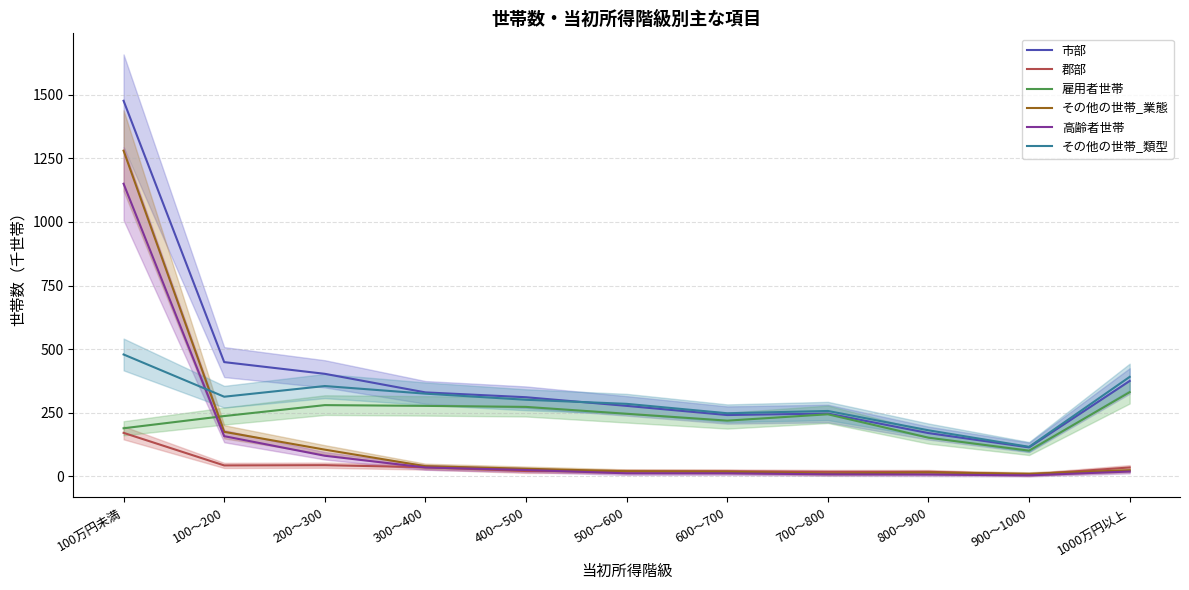

Reading left to right, what are all the values shown in this chart?

市部: 100万円未満=1476	100～200=449	200～300=403	300～400=330	400～500=311	500～600=277	600～700=241	700～800=247	800～900=170	900～1000=114	1000万円以上=375
郡部: 100万円未満=171	100～200=43	200～300=44	300～400=36	400～500=21	500～600=20	600～700=20	700～800=18	800～900=18	900～1000=7	1000万円以上=35
雇用者世帯: 100万円未満=189	100～200=237	200～300=280	300～400=277	400～500=273	500～600=246	600～700=219	700～800=244	800～900=152	900～1000=101	1000万円以上=331
その他の世帯_業態: 100万円未満=1280	100～200=175	200～300=105	300～400=40	400～500=30	500～600=20	600～700=18	700～800=11	800～900=15	900～1000=10	1000万円以上=24
高齢者世帯: 100万円未満=1150	100～200=158	200～300=81	300～400=35	400～500=25	500～600=12	600～700=12	700～800=8	800～900=7	900～1000=4	1000万円以上=19
その他の世帯_類型: 100万円未満=479	100～200=313	200～300=355	300～400=325	400～500=301	500～600=285	600～700=248	700～800=257	800～900=181	900～1000=116	1000万円以上=391